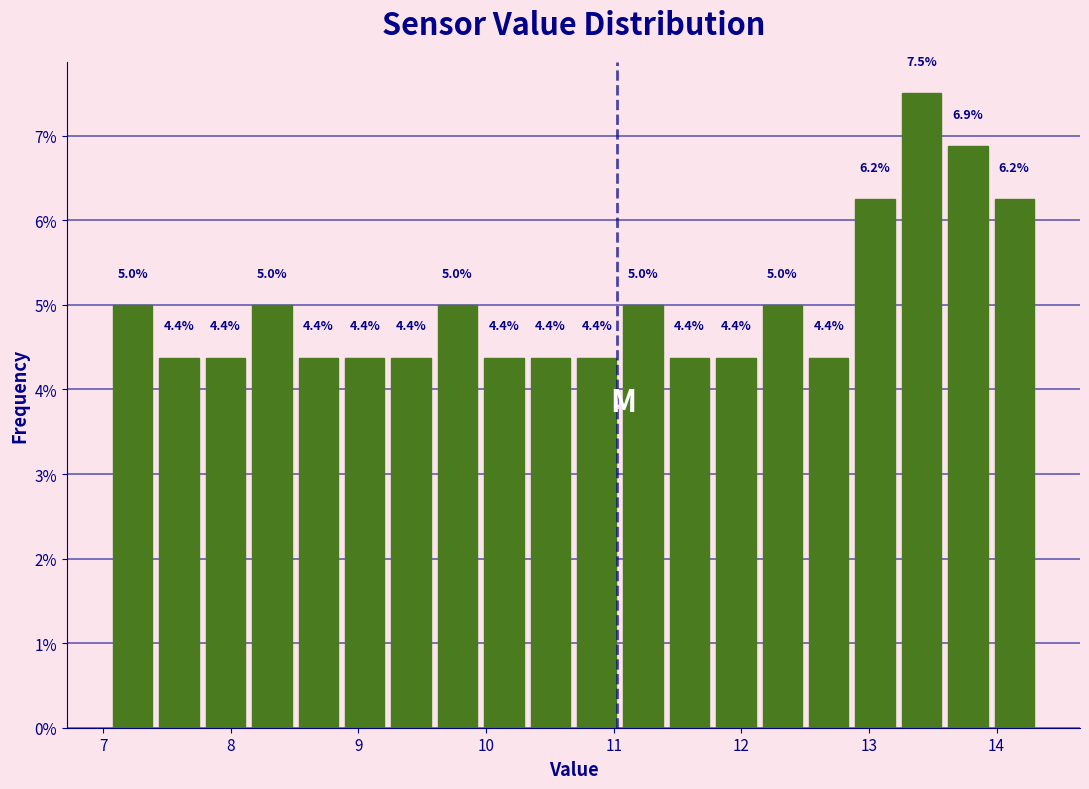

Read against the x-axis, roughly where is the centre of the tallest bar?

13.4